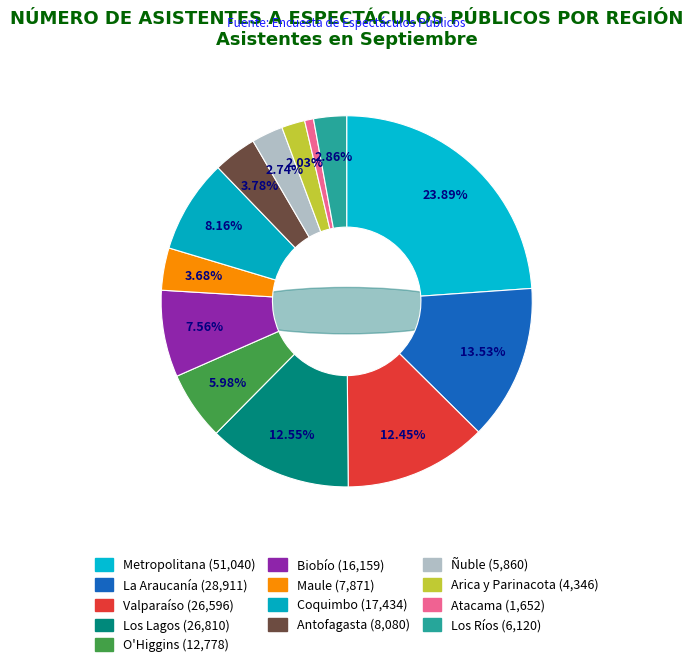

What percentage is NOT represented by Ñuble?

97.3%